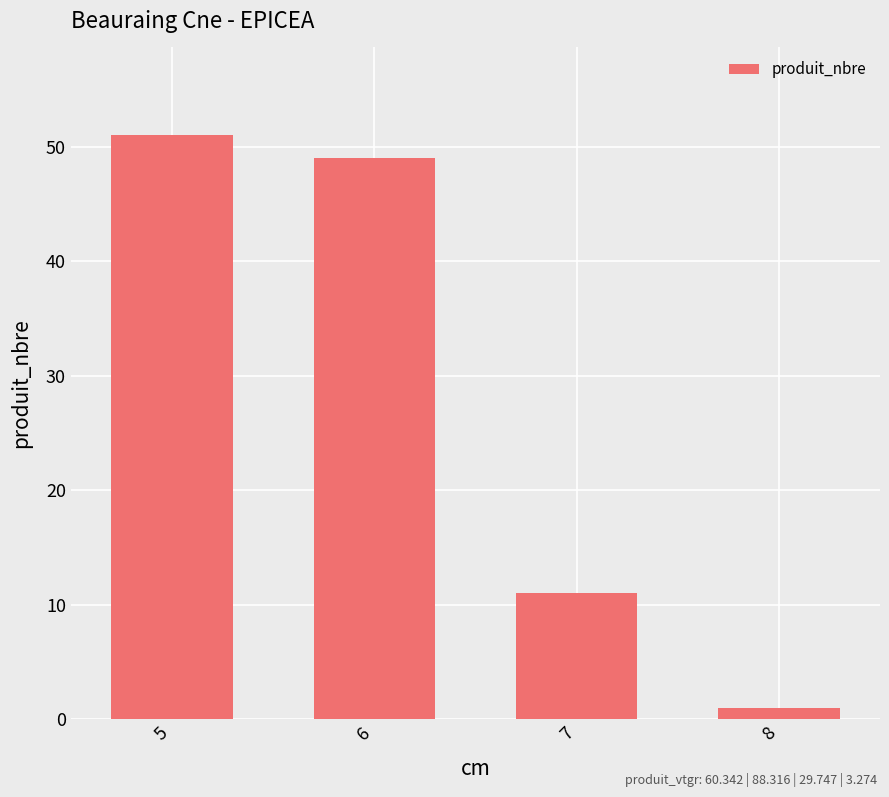

How many values are below 49?

2